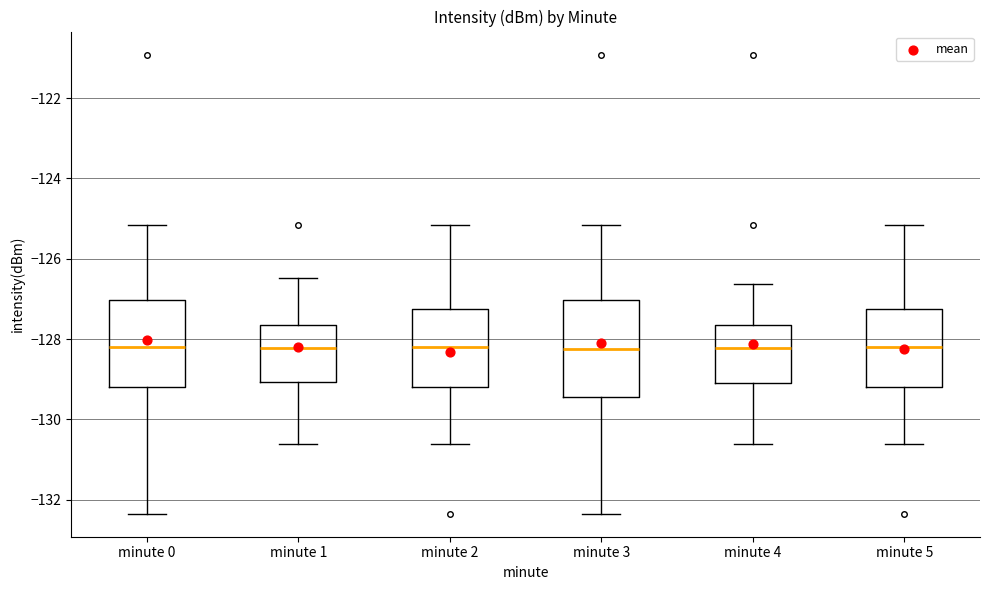

Reading left to right, read every box against the y-axis: the position of its median line, the range the box covers, and the ends of its whiskers. The values are not printed on the chart, so give them approximately, as read against the axis.

minute 0: median -128.2, box -129.2 to -127.0, whiskers -132.4 to -125.2
minute 1: median -128.2, box -129.0 to -127.6, whiskers -130.6 to -126.4
minute 2: median -128.2, box -129.2 to -127.2, whiskers -130.6 to -125.2
minute 3: median -128.2, box -129.4 to -127.0, whiskers -132.4 to -125.2
minute 4: median -128.2, box -129.0 to -127.6, whiskers -130.6 to -126.6
minute 5: median -128.2, box -129.2 to -127.2, whiskers -130.6 to -125.2